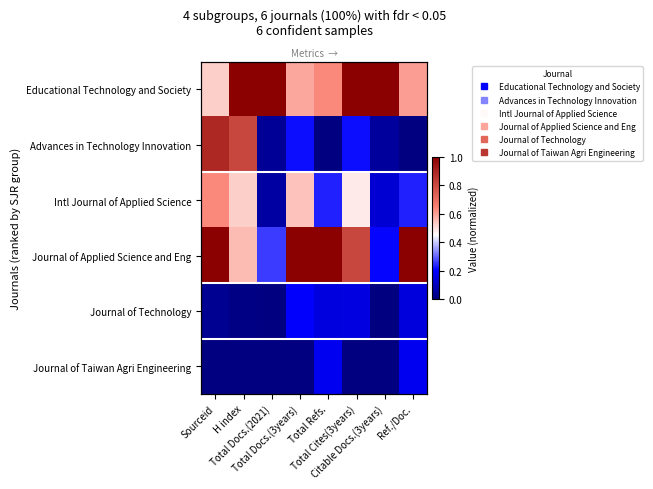

Which series has the largest total across all categories?

Educational Technology and Society